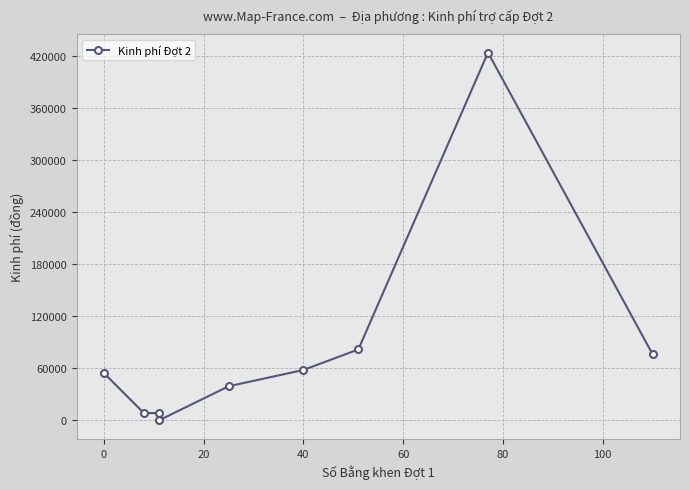

True or false: the data has more than 2 interior local peaks.

False